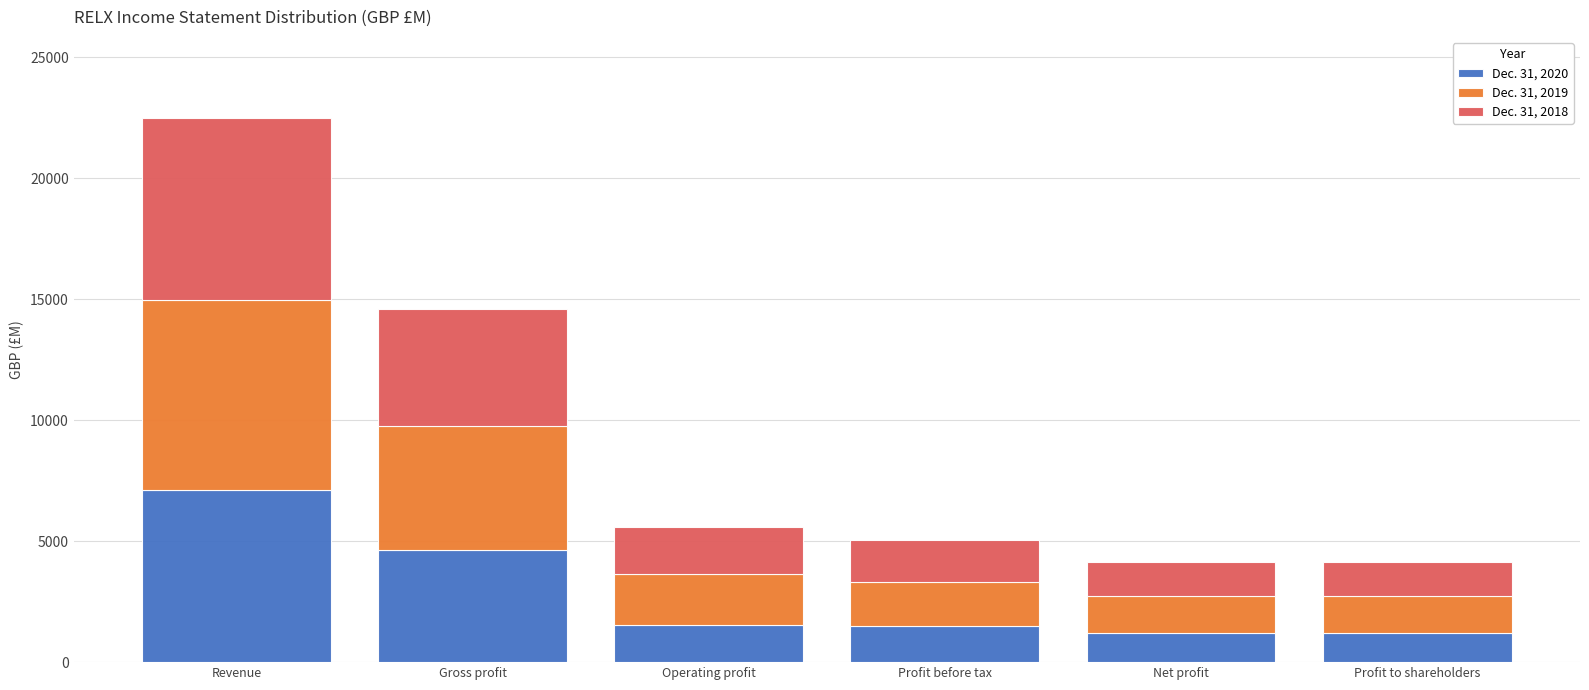

At which category is the sum across all series the highest?

Revenue